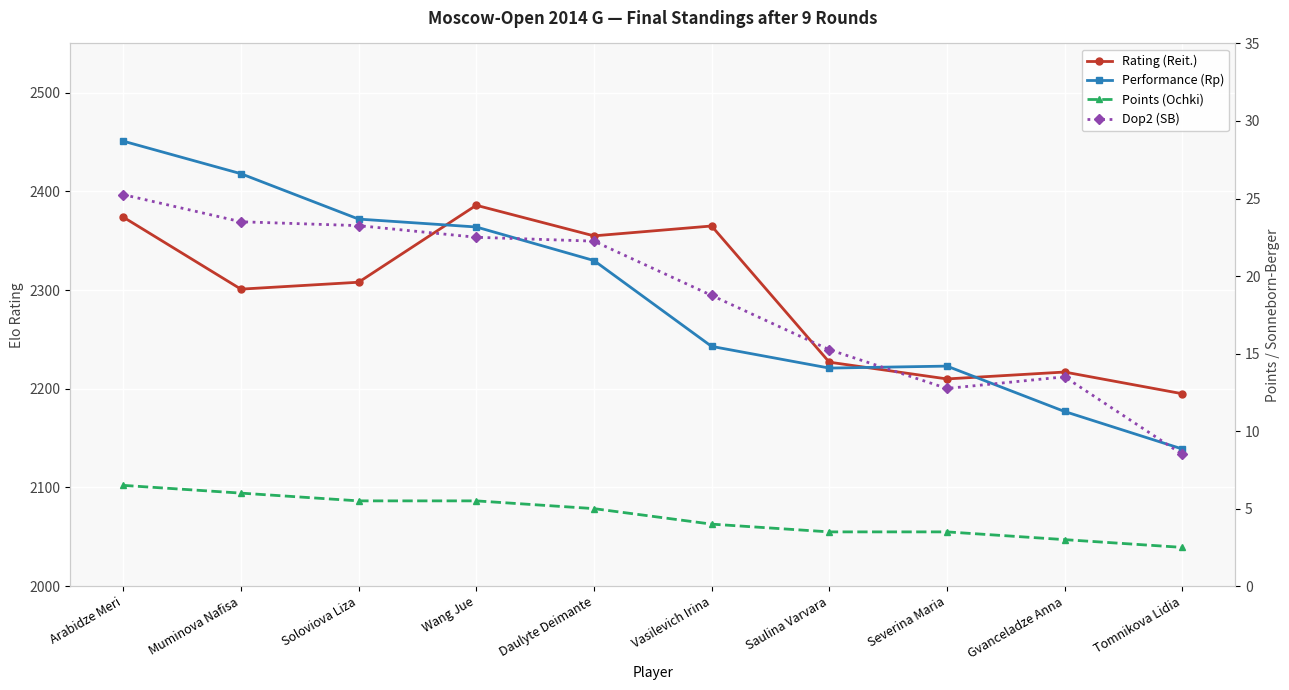

The Dop2 (SB) series shows 8.5 at Tomnikova Lidia. True or false?

True